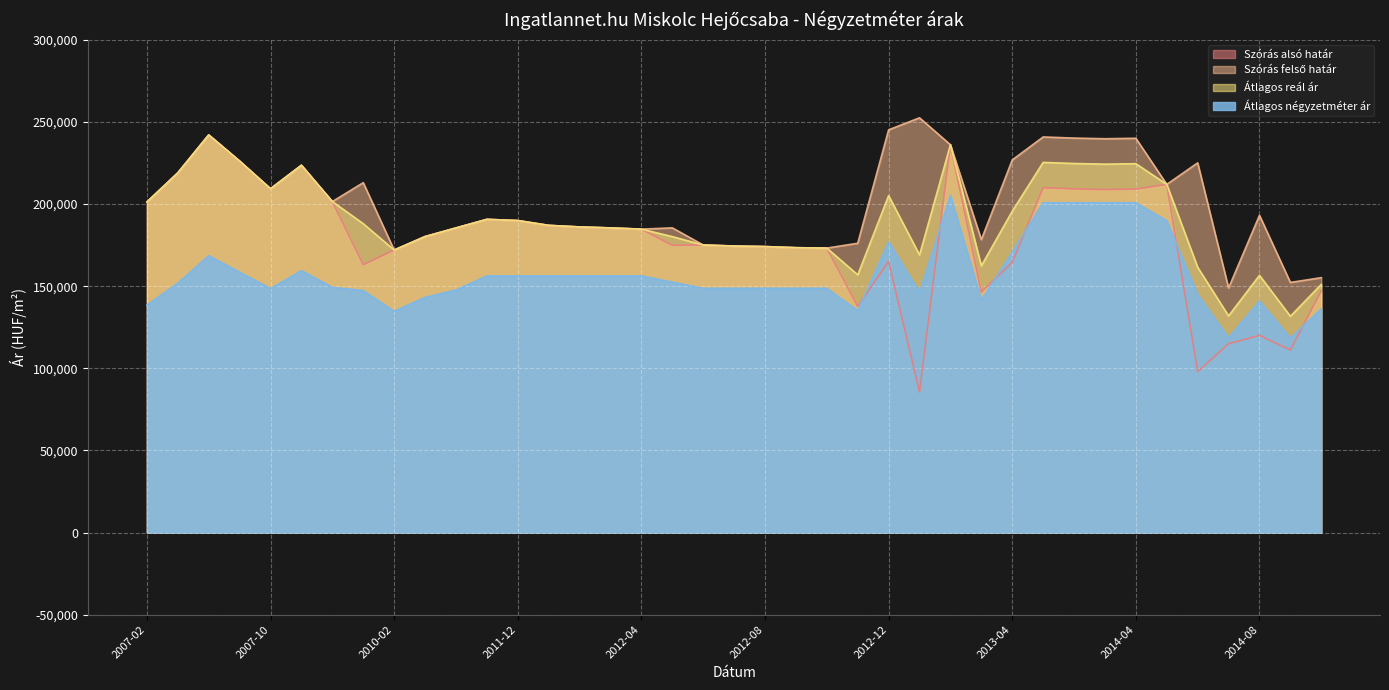

Is it true that Szórás alsó határ equals 85539 at 2013-01?

True